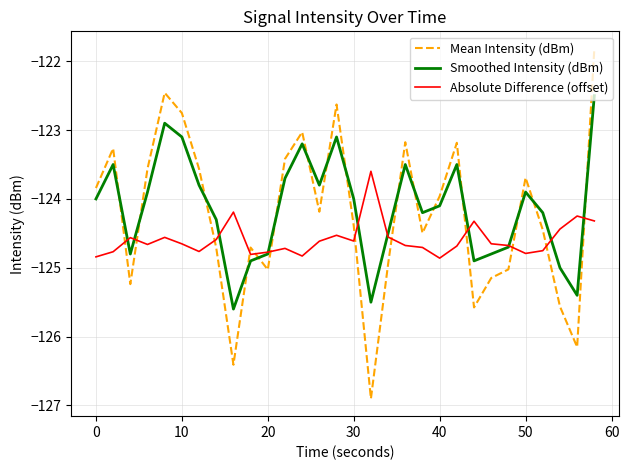

After their last crossing, which series has the higher values: Mean Intensity (dBm) or Absolute Difference (offset)?

Mean Intensity (dBm)